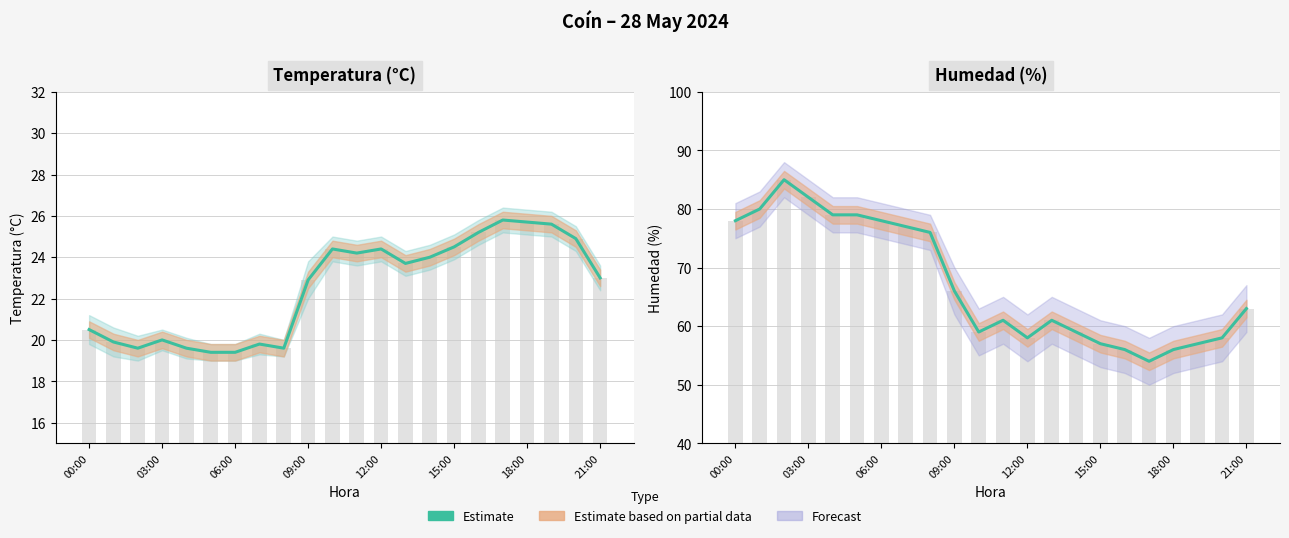

Reading left to right, extract all data points from this chart.

78	80	85	82	79	79	78	77	76	66	59	61	58	61	59	57	56	54	56	57	58	63